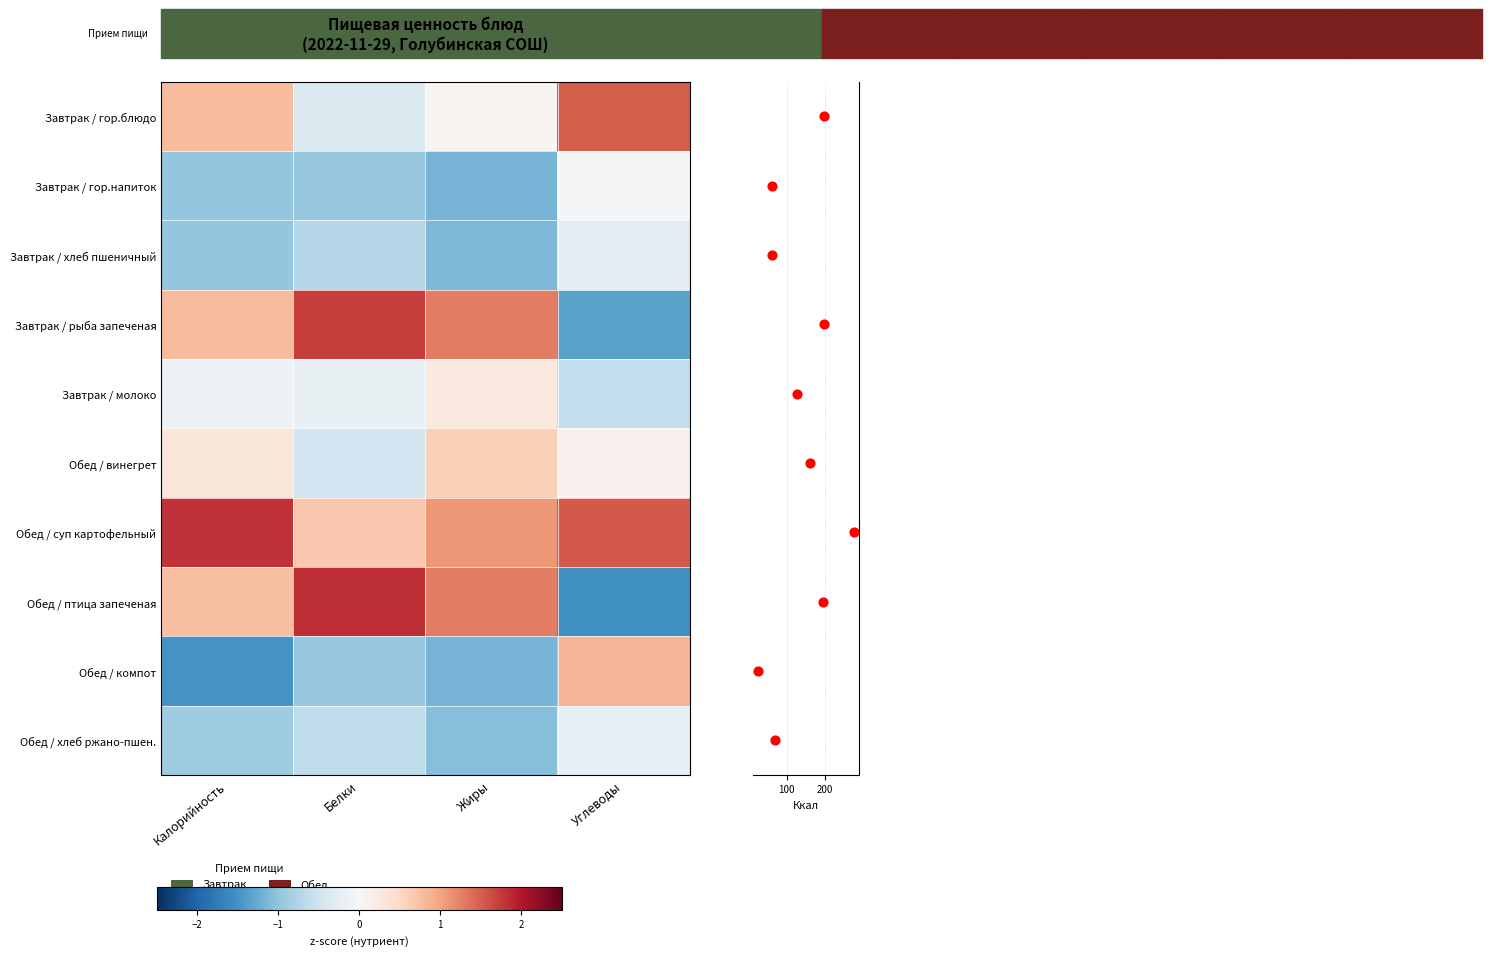

Reading left to right, extract all data points from this chart.

Завтрак / гор.блюдо: Калорийность=0.8	Белки=-0.4	Жиры=0.0	Углеводы=1.5
Завтрак / гор.напиток: Калорийность=-1.0	Белки=-0.9	Жиры=-1.2	Углеводы=-0.1
Завтрак / хлеб пшеничный: Калорийность=-1.0	Белки=-0.7	Жиры=-1.1	Углеводы=-0.3
Завтрак / рыба запеченая: Калорийность=0.8	Белки=1.7	Жиры=1.3	Углеводы=-1.3
Завтрак / молоко: Калорийность=-0.1	Белки=-0.2	Жиры=0.2	Углеводы=-0.6
Обед / винегрет: Калорийность=0.3	Белки=-0.5	Жиры=0.6	Углеводы=0.1
Обед / суп картофельный: Калорийность=1.8	Белки=0.7	Жиры=1.1	Углеводы=1.5
Обед / птица запеченая: Калорийность=0.7	Белки=1.9	Жиры=1.3	Углеводы=-1.5
Обед / компот: Калорийность=-1.5	Белки=-1.0	Жиры=-1.2	Углеводы=0.8
Обед / хлеб ржано-пшен.: Калорийность=-0.9	Белки=-0.6	Жиры=-1.1	Углеводы=-0.2